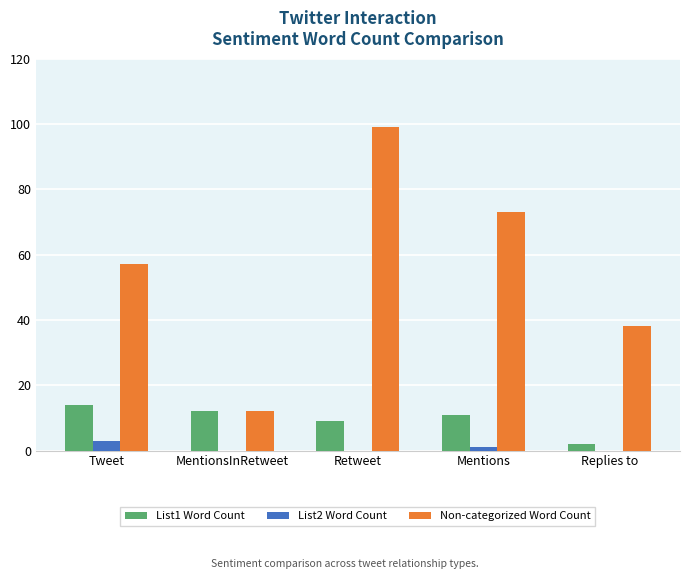

Does the chart contain stacked bars?

No